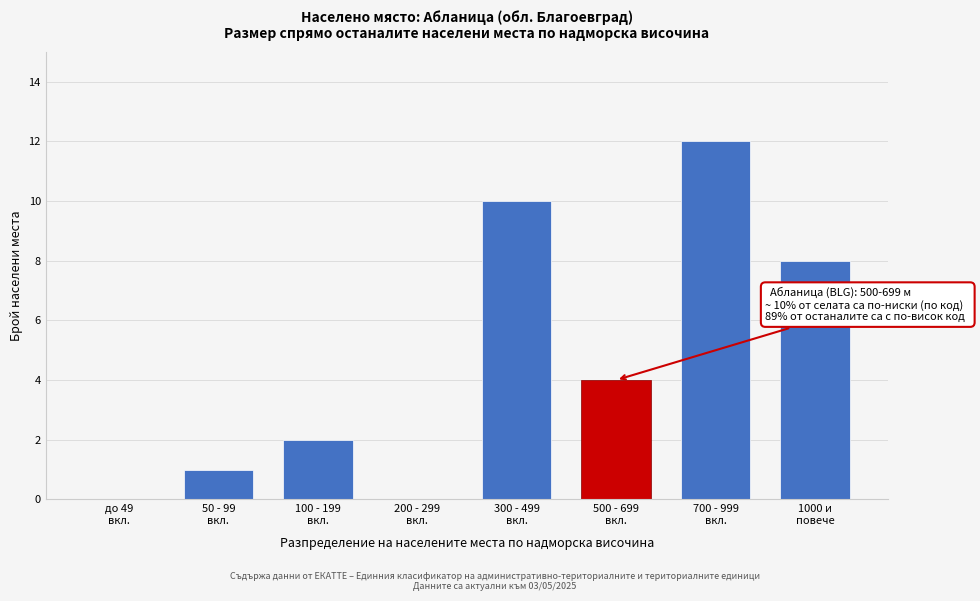

What is the sum of all values?

37